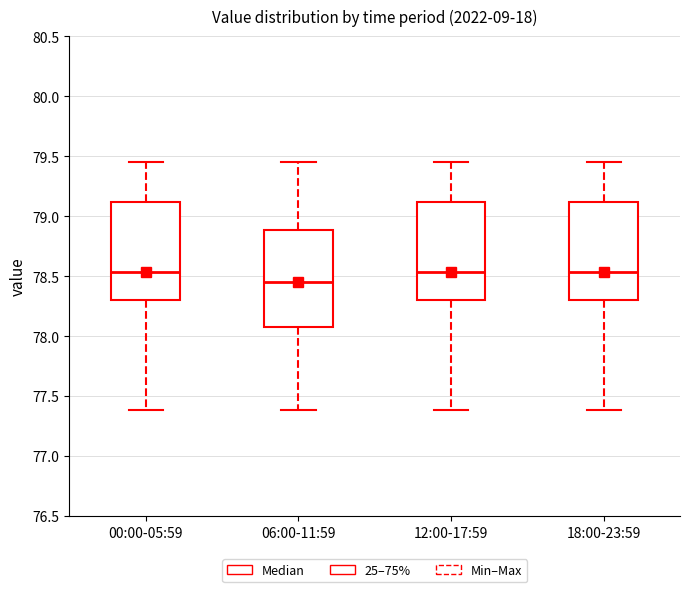

Reading left to right, transcribe this box plot: for each box, give where its median line is, the range the box spans, and where its two whiskers end, as read against the y-axis. The values are not printed on the chart, so give them approximately, as read against the axis.

00:00-05:59: median 78.55, box 78.30 to 79.10, whiskers 77.40 to 79.45
06:00-11:59: median 78.45, box 78.10 to 78.90, whiskers 77.40 to 79.45
12:00-17:59: median 78.55, box 78.30 to 79.10, whiskers 77.40 to 79.45
18:00-23:59: median 78.55, box 78.30 to 79.10, whiskers 77.40 to 79.45